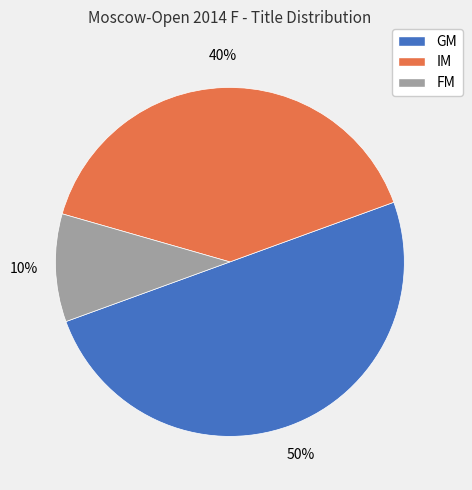

To the nearest percent, what is the difference between the IM and GM slice percentages?

10%